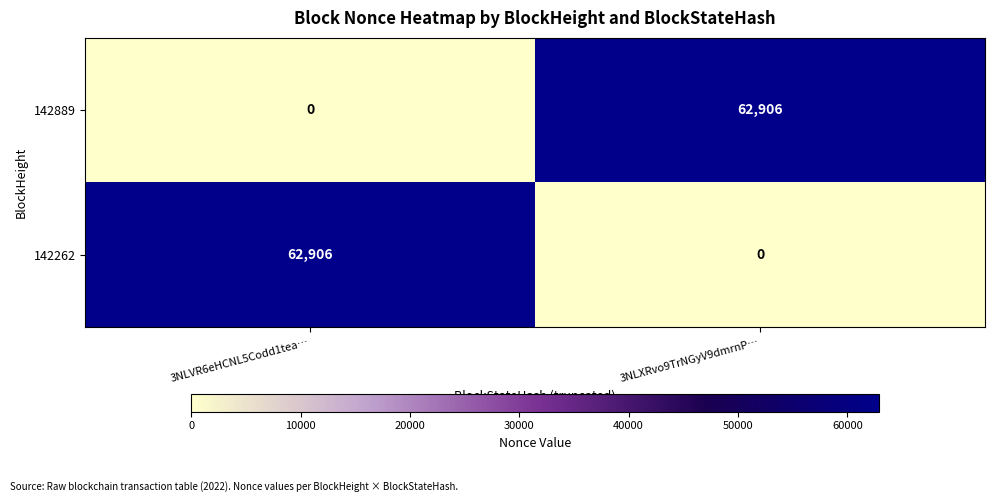

What is the sum of the 142889 values at 3NLXRvo9TrNGyV9dmrnP… and 3NLVR6eHCNL5Codd1tea…?

62906